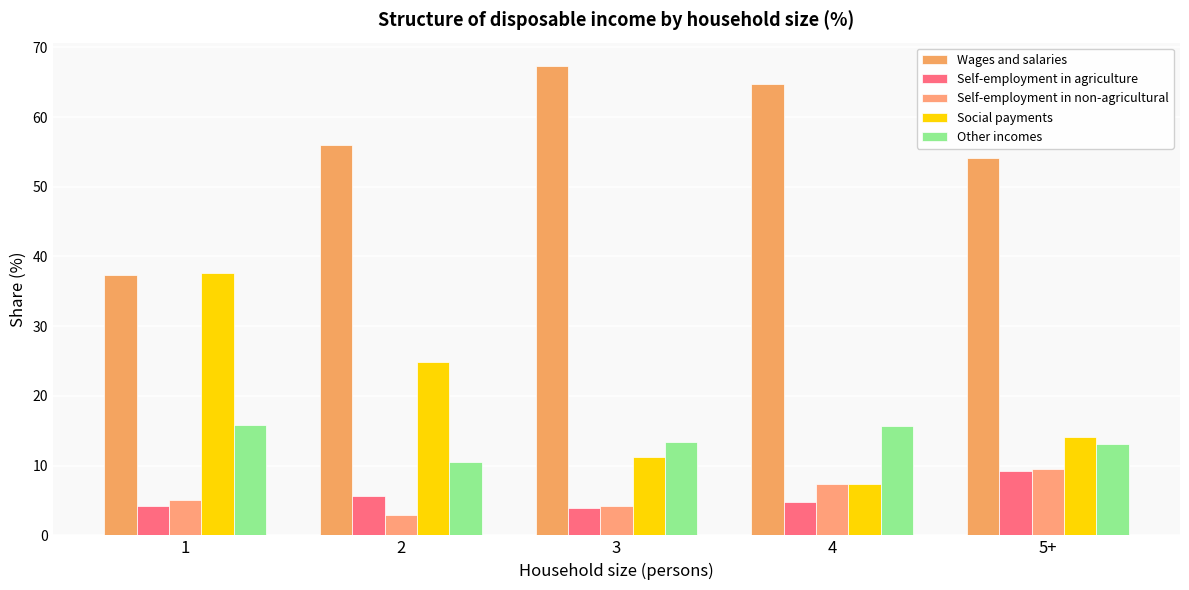

Where does the Self-employment in non-agricultural series first go above 5?

1